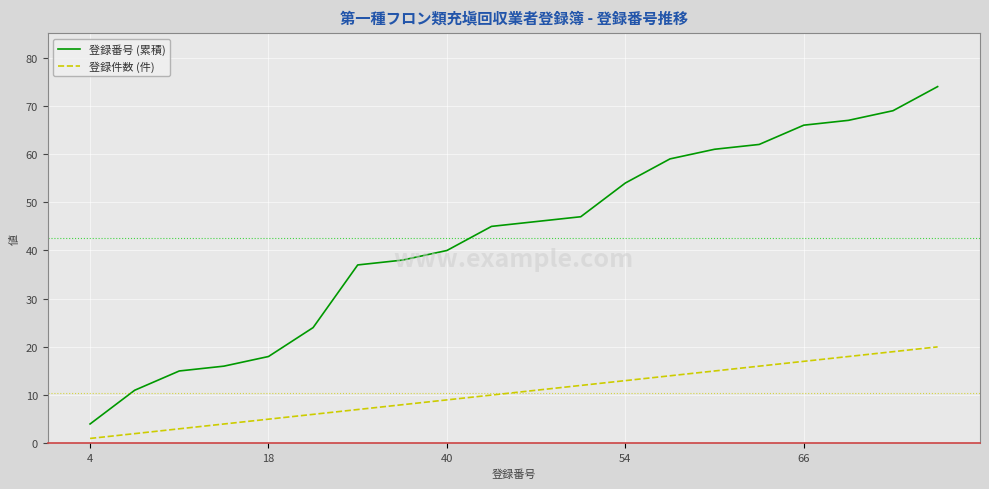

What is the difference between the maximum and minimum values in the 登録番号 (累積) series?

70